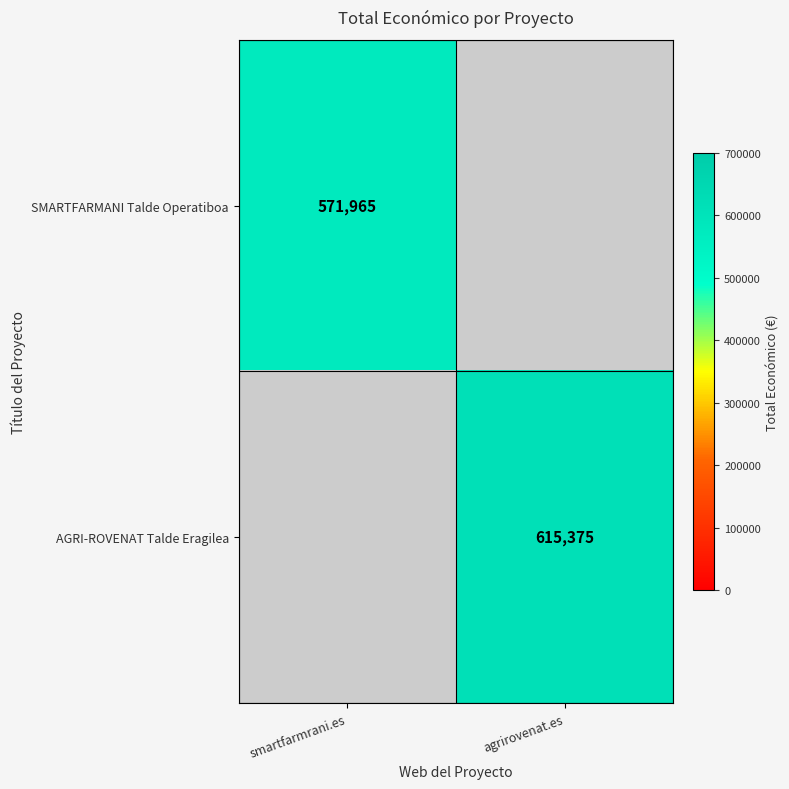

The AGRI-ROVENAT Talde Eragilea series shows 205124.0 at agrirovenat.es. True or false?

False